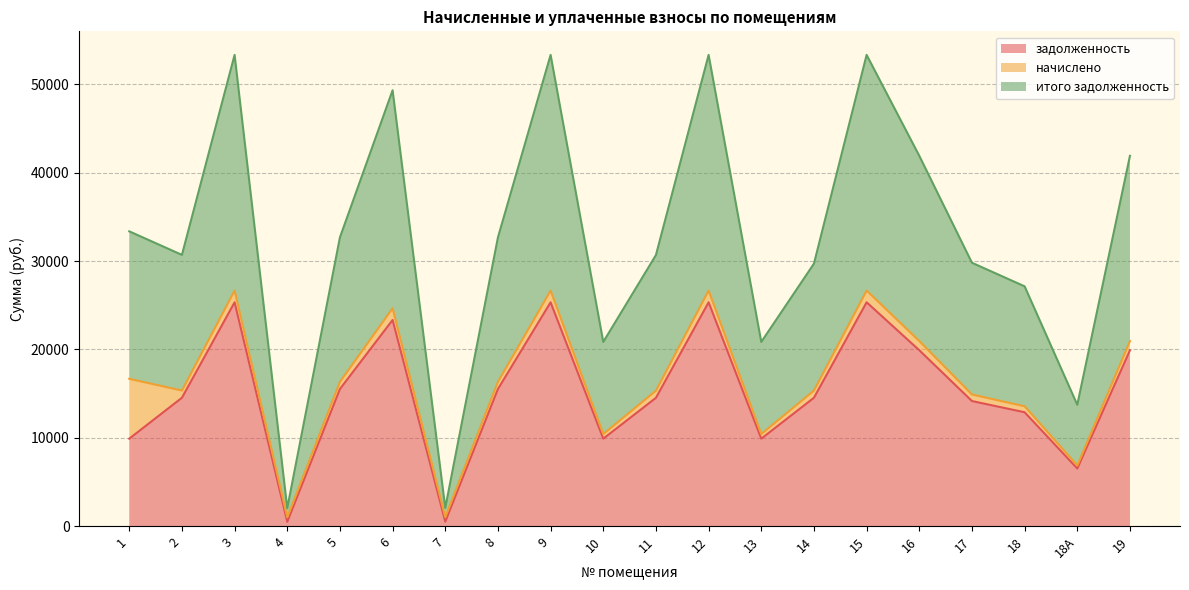

Is it true that задолженность equals 13890.2 at 6?

False